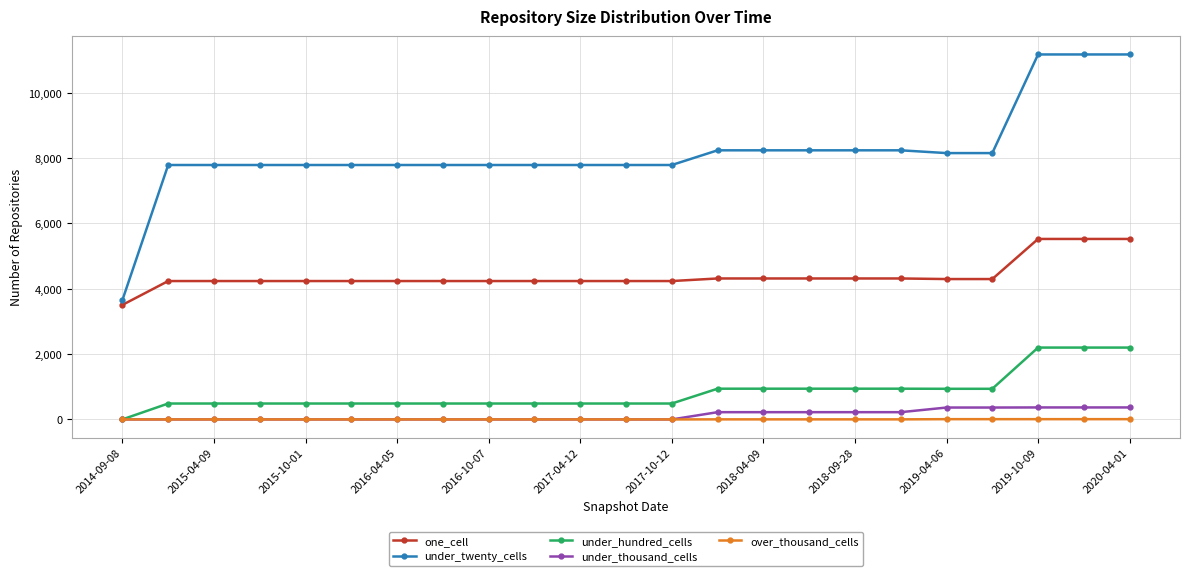

Which series has the largest total across all categories?

under_twenty_cells